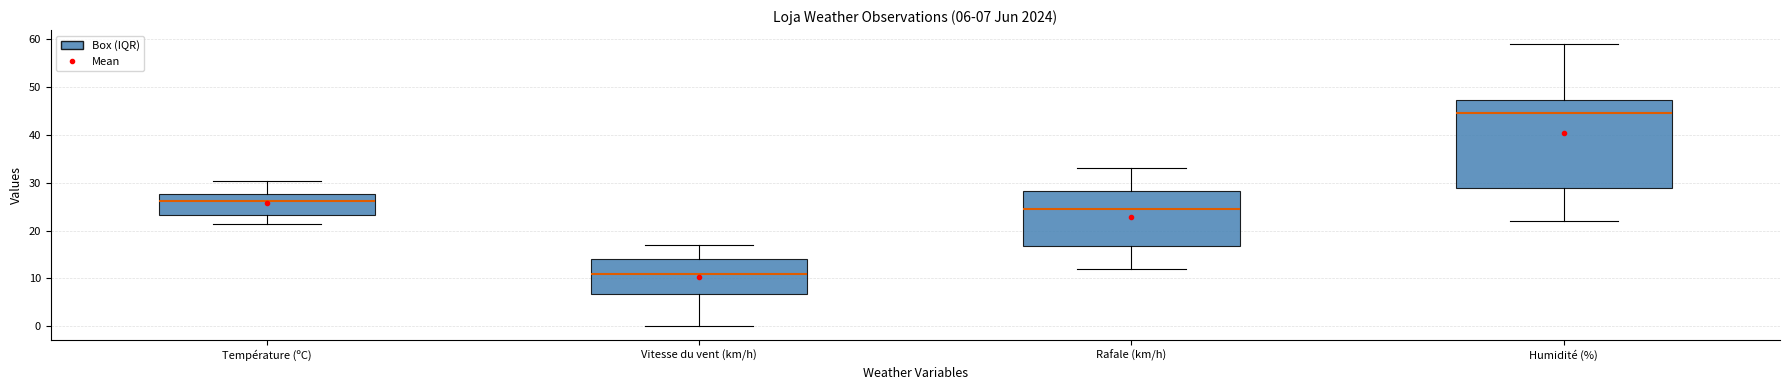

Comparing the boxes themselves (not the whiskers), which one is the tallest?

Humidité (%)